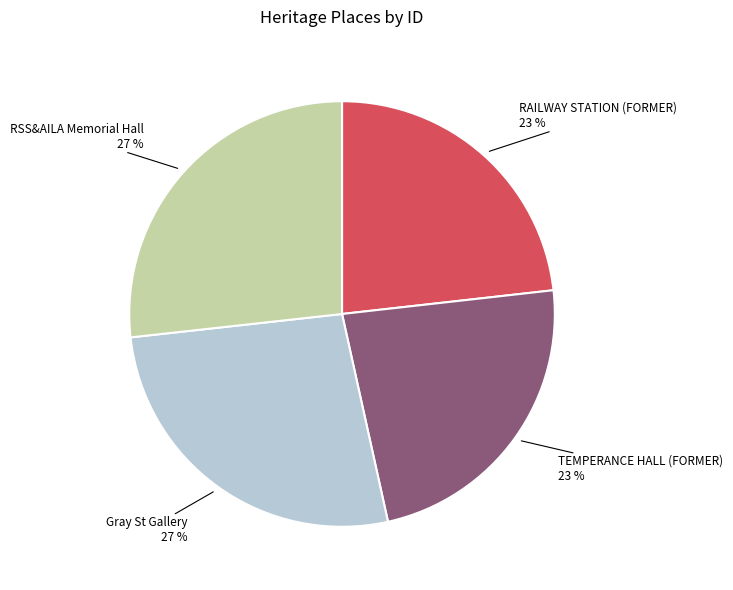

The Gray St Gallery slice represents 35% of the pie. True or false?

False